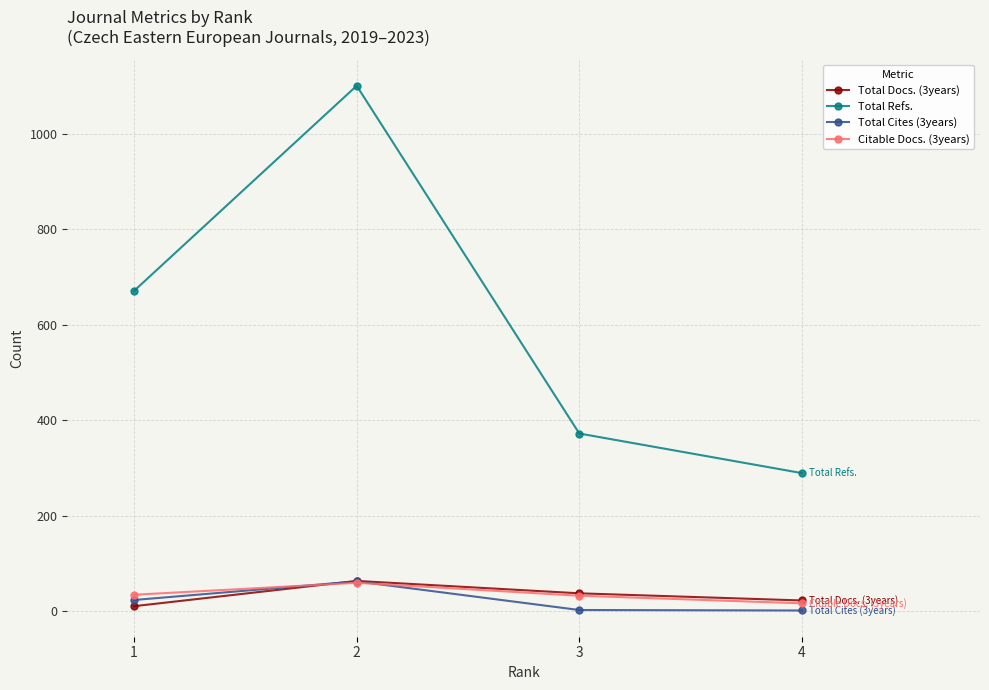

Count the number of data series in this chart.

4